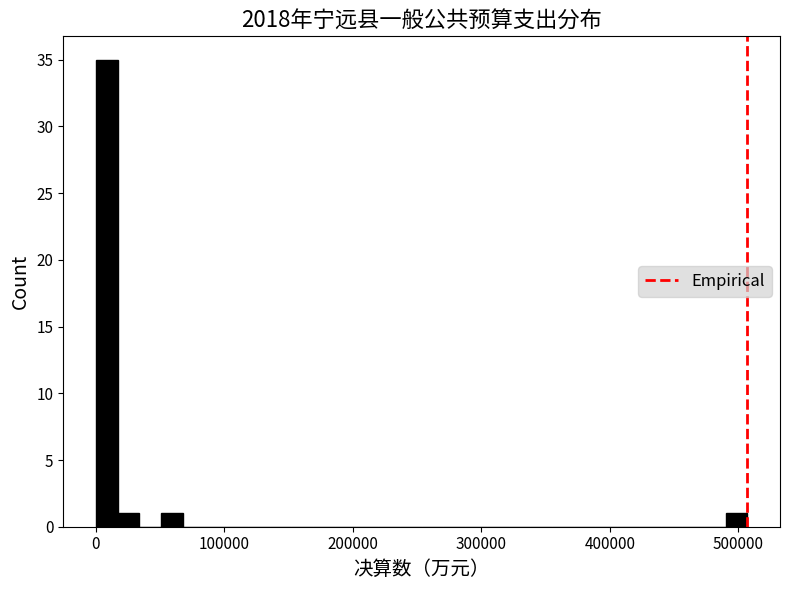

Read against the x-axis, roughly where is the centre of the tallest bar?

10000